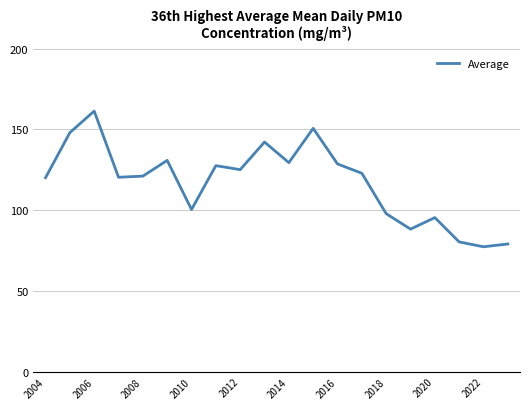

How many lines are shown in the chart?

1